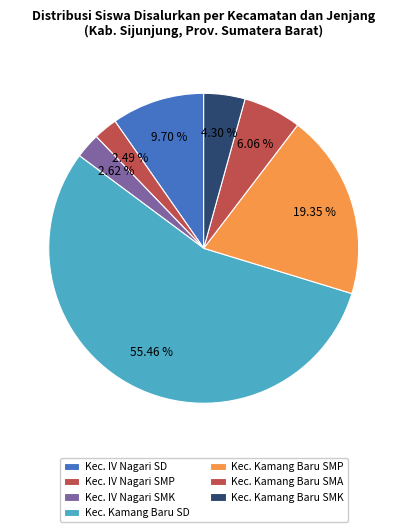

What is the majority slice?

Kec. Kamang Baru SD